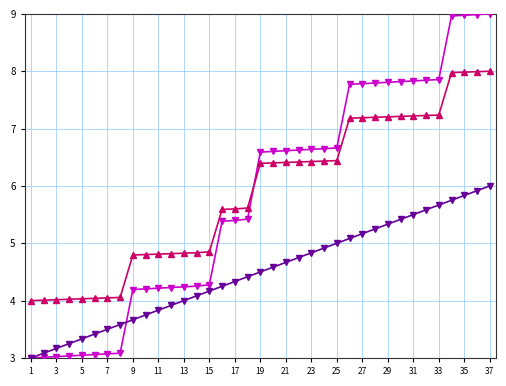

What is the greatest value displayed?

9.0